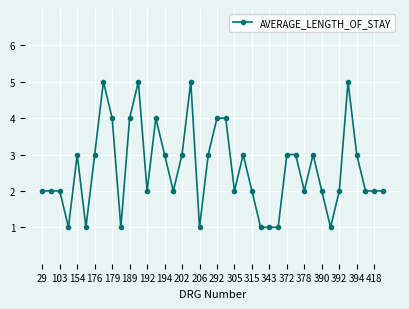

What is the value of the 40th point from the left?

2